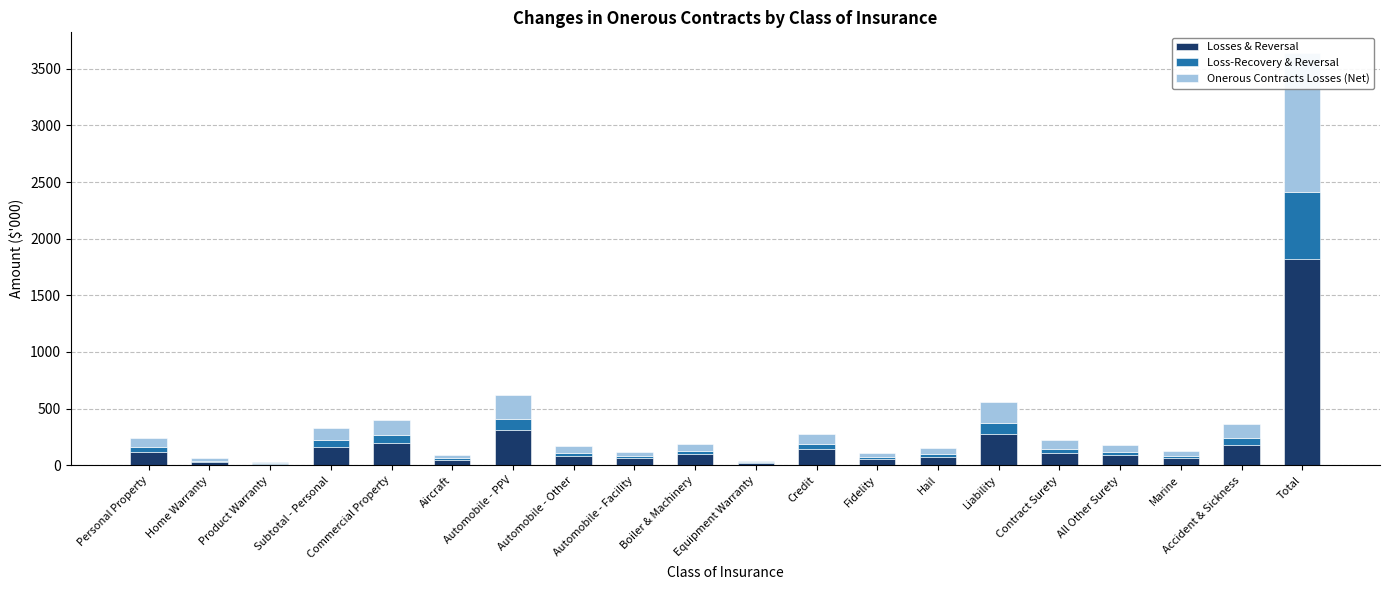

Are the bars horizontal?

No